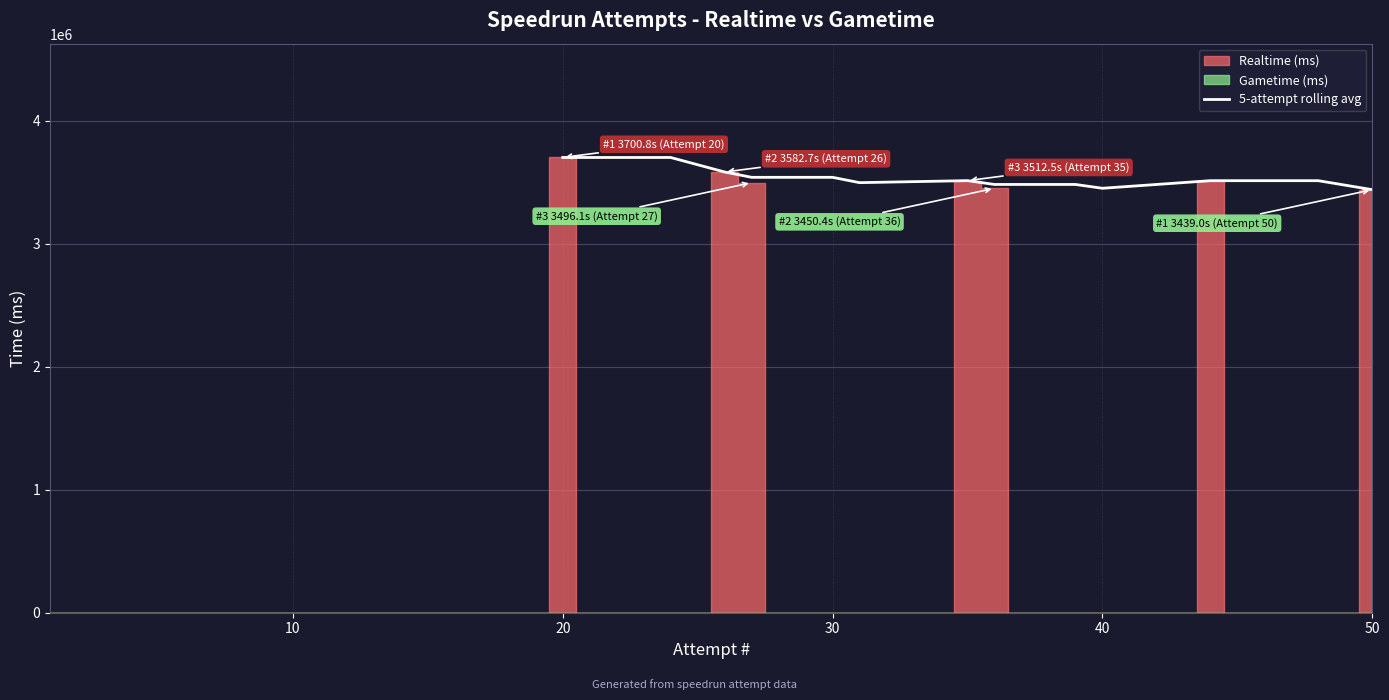

What is the sum of all values?

81629001.0